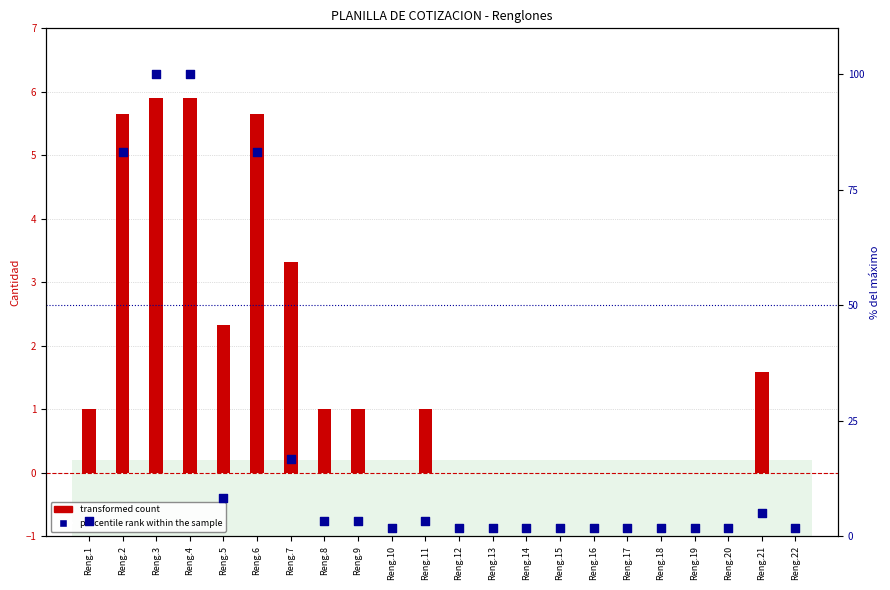

Is the value of percentile rank within the sample at Reng.22 greater than the value of transformed count at Reng.12?

Yes